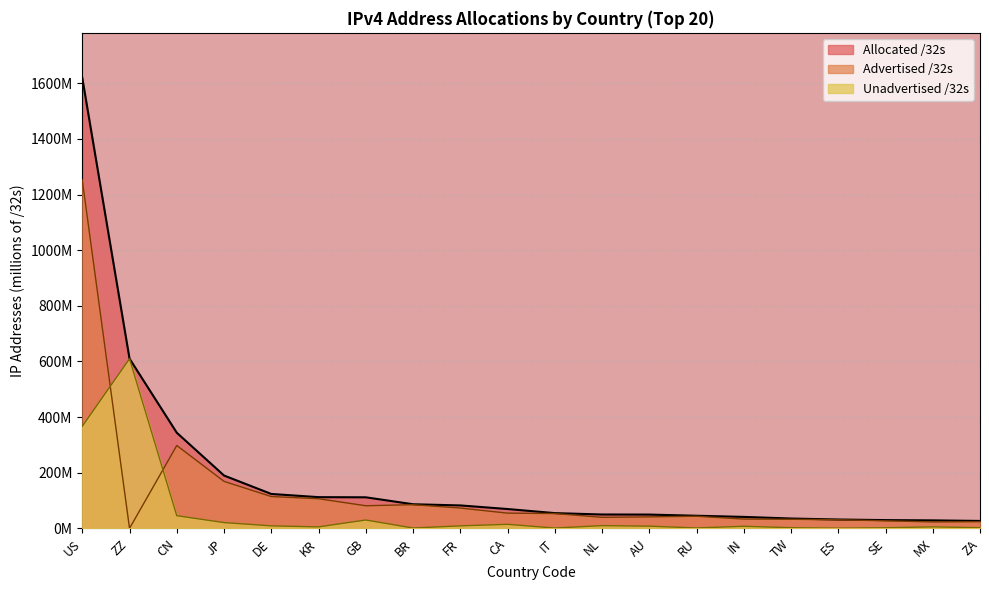

Which series changed the most between FR and IN?

Allocated /32s